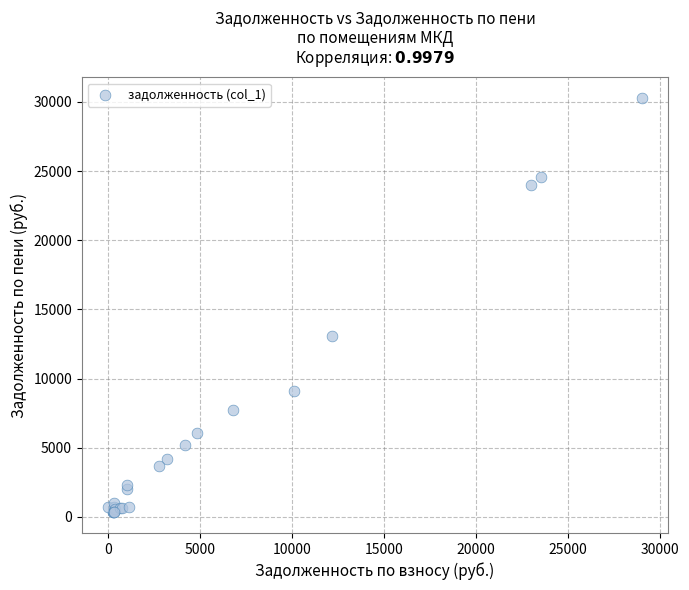

What Y value in the scatter plot is closest to 15309?

13091.9